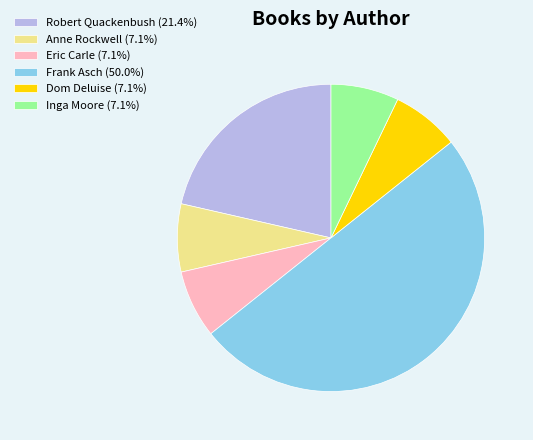

Is it true that Robert Quackenbush is 8% of the pie?

False